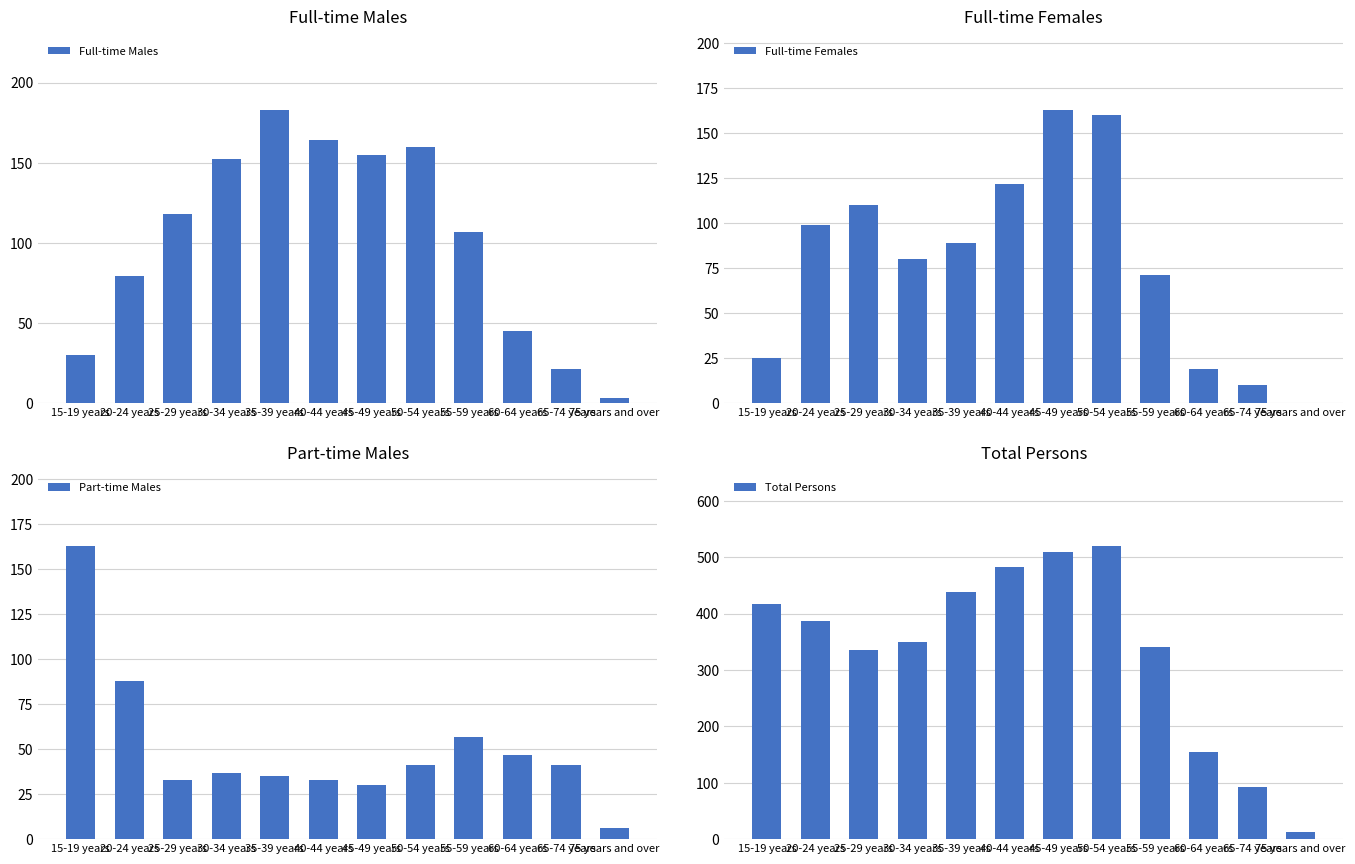

How many categories are shown in the chart?

12